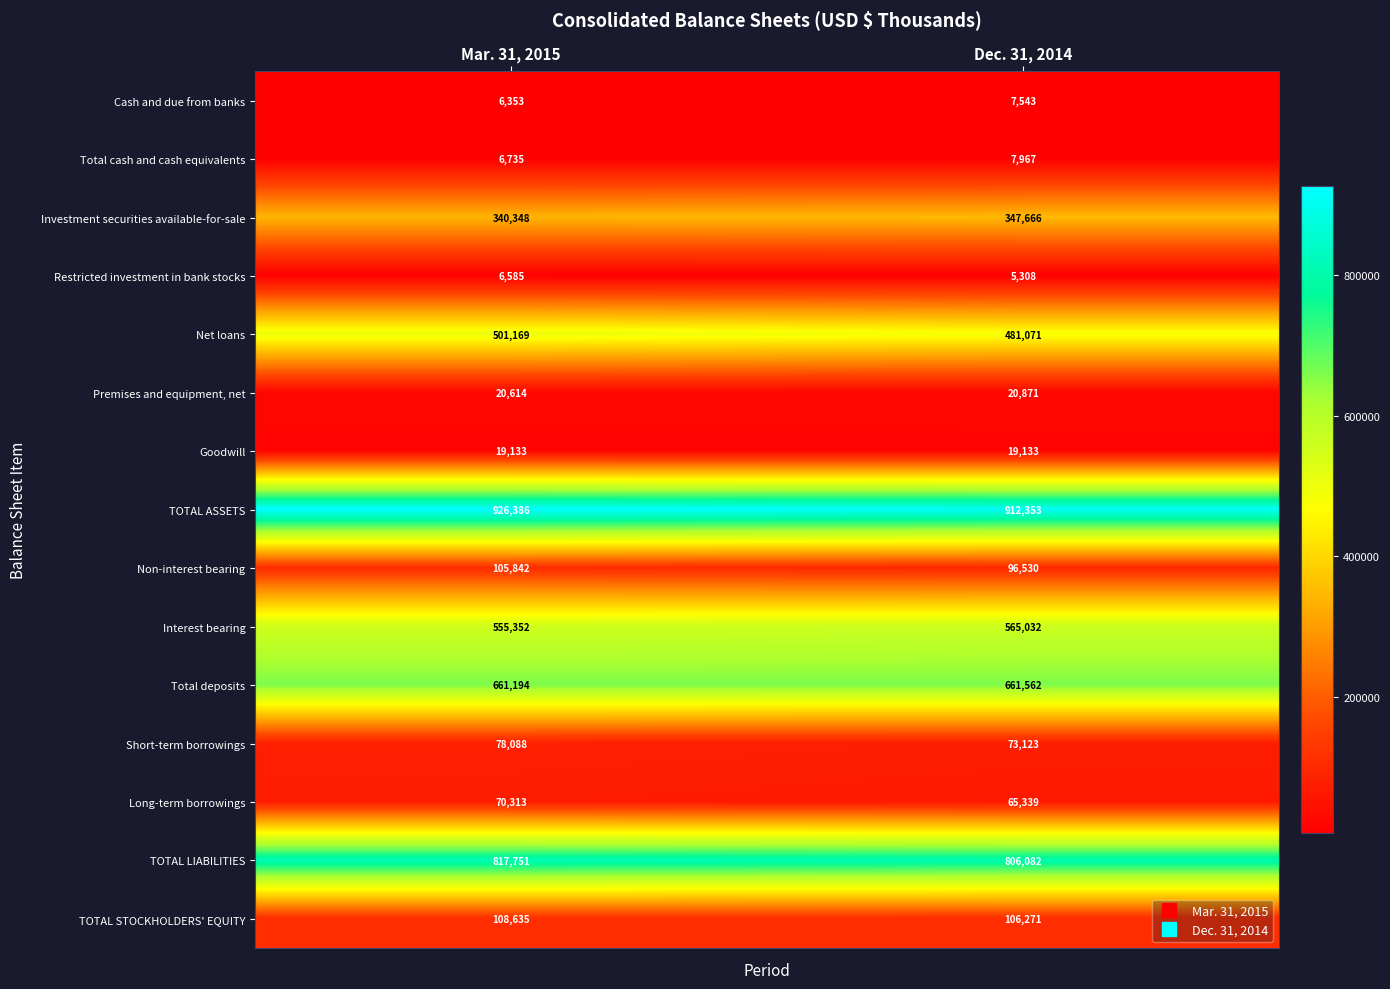

What is the difference between the highest and lowest values at Dec. 31, 2014?

907045